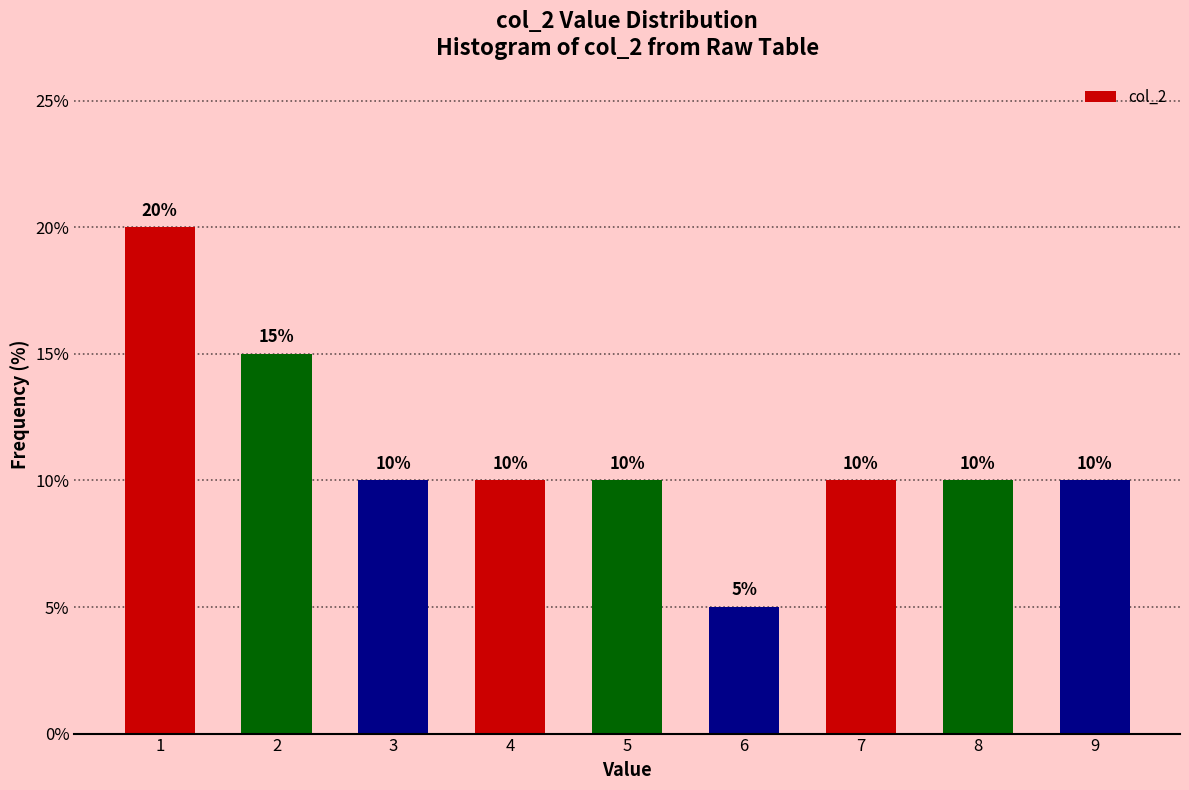

Reading left to right, transcribe all the data shown in this chart.

1=20	2=15	3=10	4=10	5=10	6=5	7=10	8=10	9=10